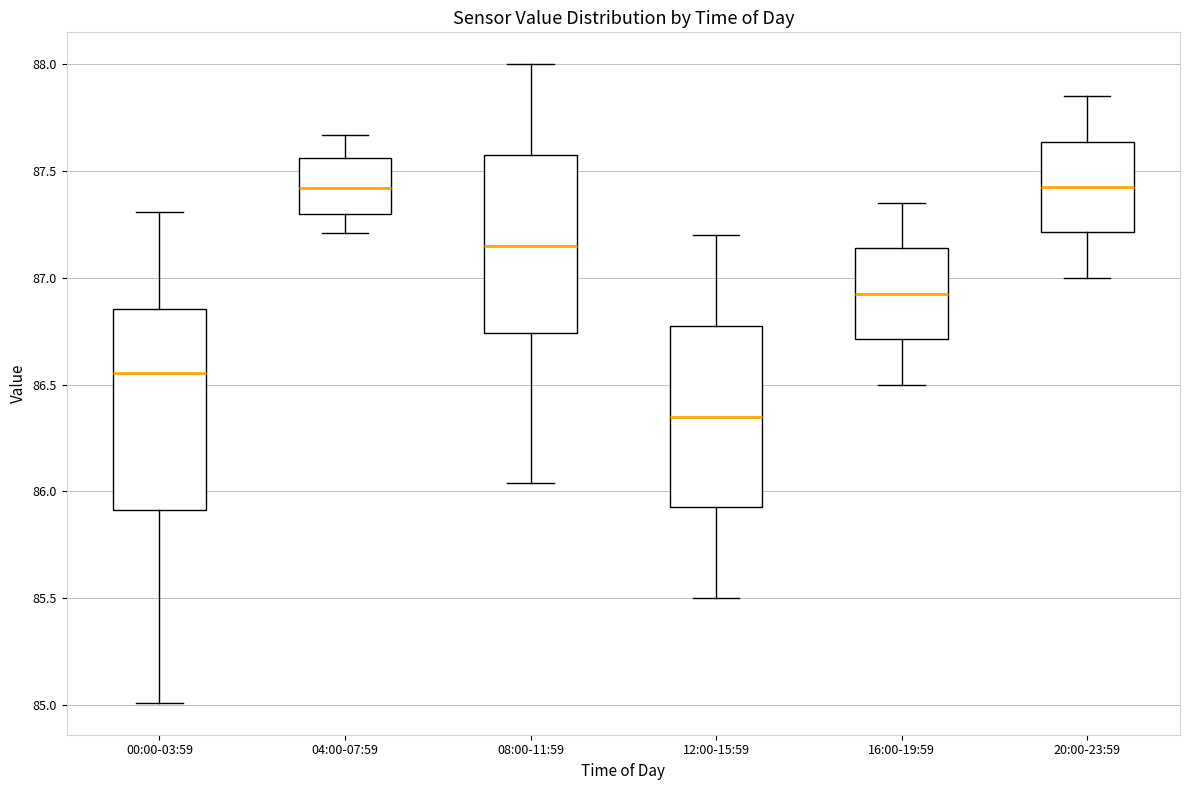

Reading left to right, transcribe this box plot: for each box, give where its median line is, the range the box spans, and where its two whiskers end, as read against the y-axis. The values are not printed on the chart, so give them approximately, as read against the axis.

00:00-03:59: median 86.55, box 85.90 to 86.85, whiskers 85.00 to 87.30
04:00-07:59: median 87.40, box 87.30 to 87.55, whiskers 87.20 to 87.65
08:00-11:59: median 87.15, box 86.75 to 87.60, whiskers 86.05 to 88.00
12:00-15:59: median 86.35, box 85.95 to 86.80, whiskers 85.50 to 87.20
16:00-19:59: median 86.95, box 86.70 to 87.15, whiskers 86.50 to 87.35
20:00-23:59: median 87.45, box 87.20 to 87.65, whiskers 87.00 to 87.85